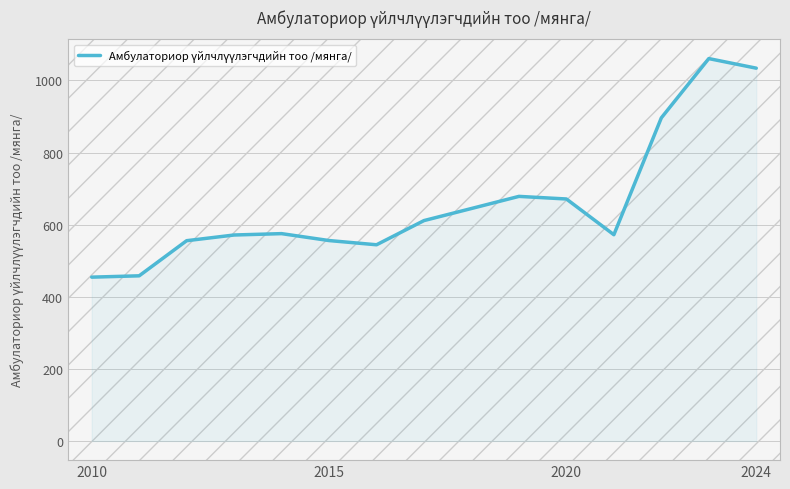

What is the smallest value displayed?

454.5